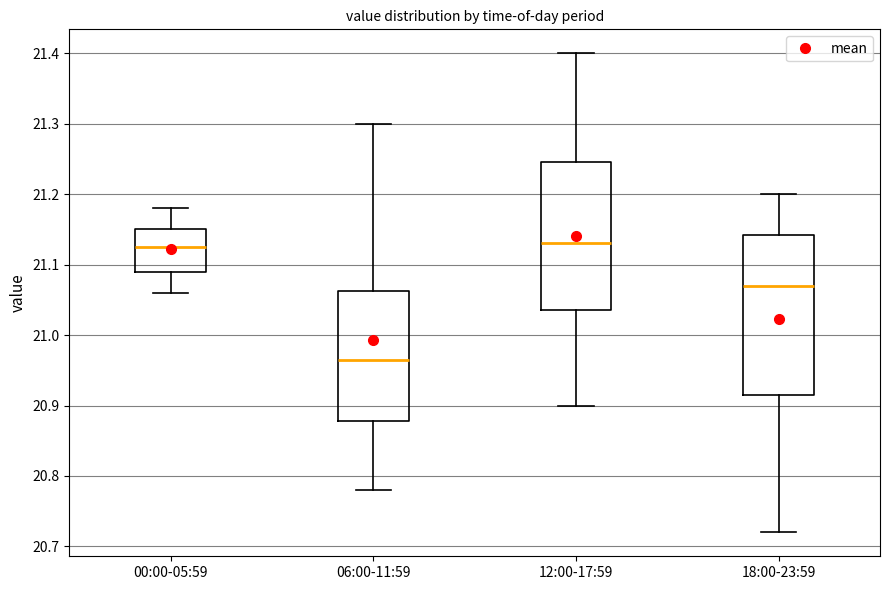

Reading left to right, transcribe this box plot: for each box, give where its median line is, the range the box spans, and where its two whiskers end, as read against the y-axis. The values are not printed on the chart, so give them approximately, as read against the axis.

00:00-05:59: median 21.13, box 21.09 to 21.15, whiskers 21.06 to 21.18
06:00-11:59: median 20.97, box 20.88 to 21.06, whiskers 20.78 to 21.30
12:00-17:59: median 21.13, box 21.04 to 21.25, whiskers 20.90 to 21.40
18:00-23:59: median 21.07, box 20.92 to 21.14, whiskers 20.72 to 21.20